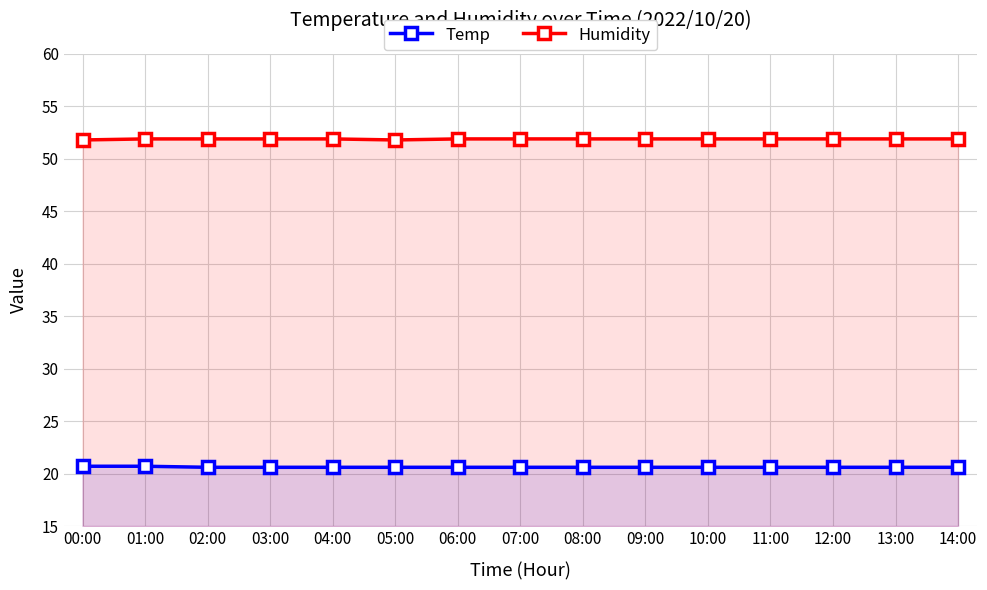

How many lines are shown in the chart?

2